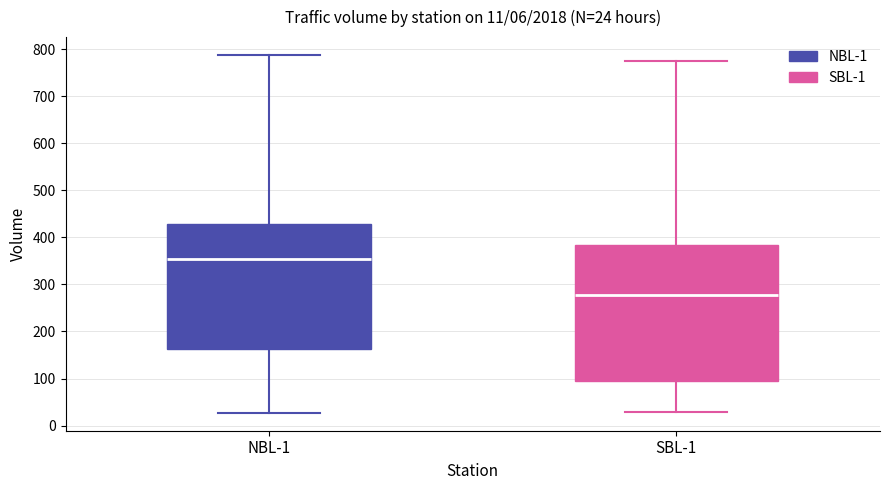

Comparing the boxes themselves (not the whiskers), which one is the tallest?

SBL-1